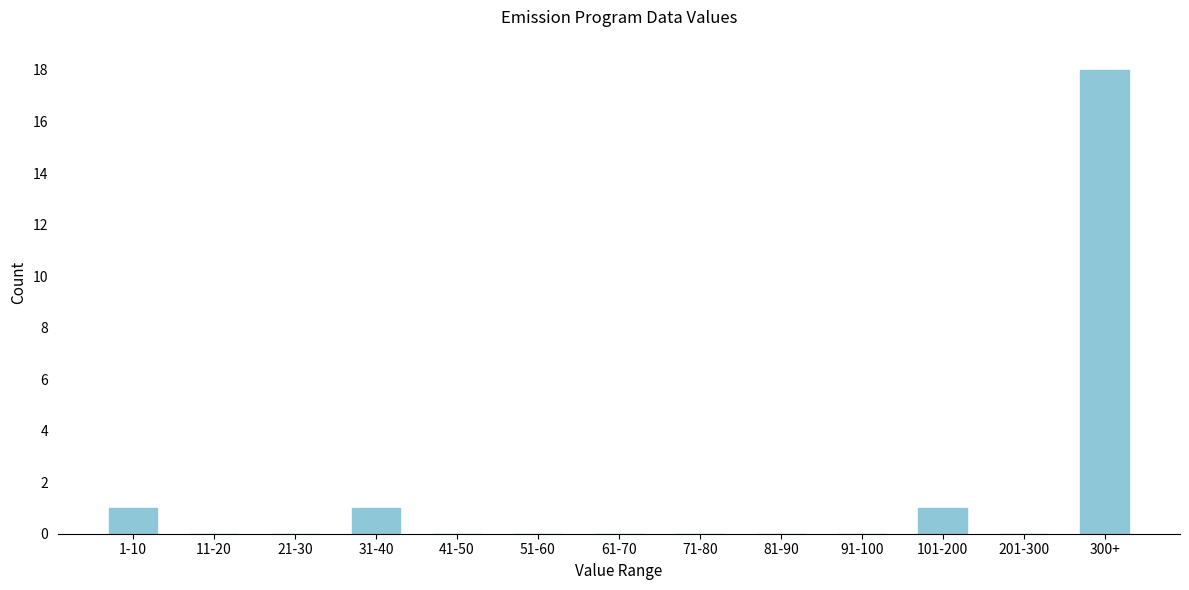

Reading right to left, list all the values displayed in this chart.

300+=18	201-300=0	101-200=1	91-100=0	81-90=0	71-80=0	61-70=0	51-60=0	41-50=0	31-40=1	21-30=0	11-20=0	1-10=1